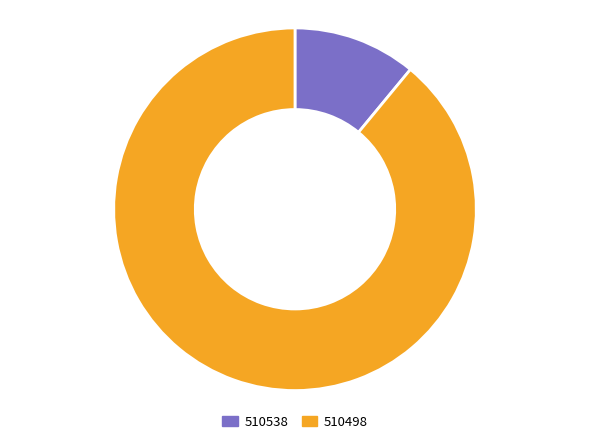

Does 510498 account for over 50% of the chart?

Yes